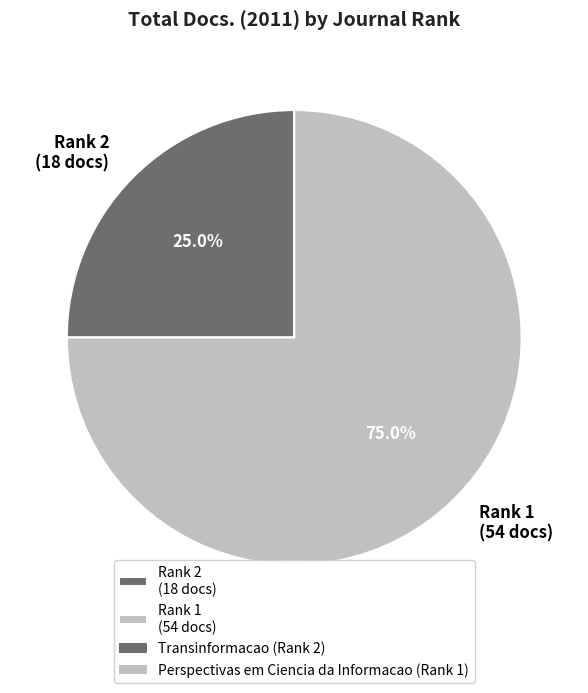

Is there a majority slice in this chart?

Yes